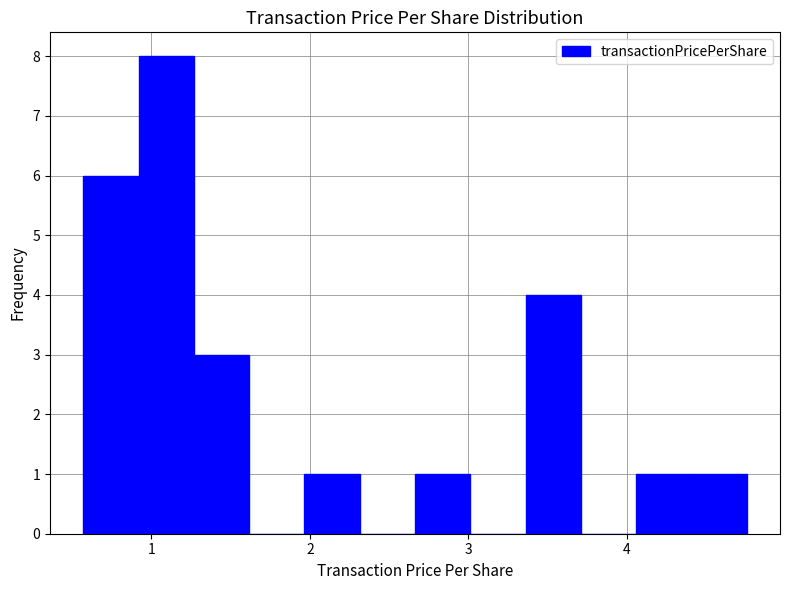

Around what value on the x-axis is the tallest bar? Give the approximate position of its centre, as read against the axis.

1.1